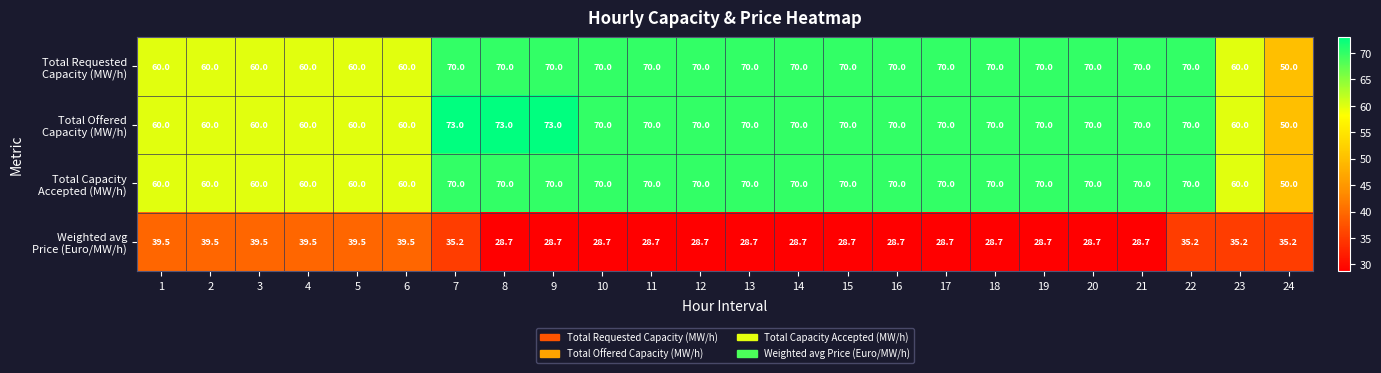

What is the total value across all series at 9?

241.7